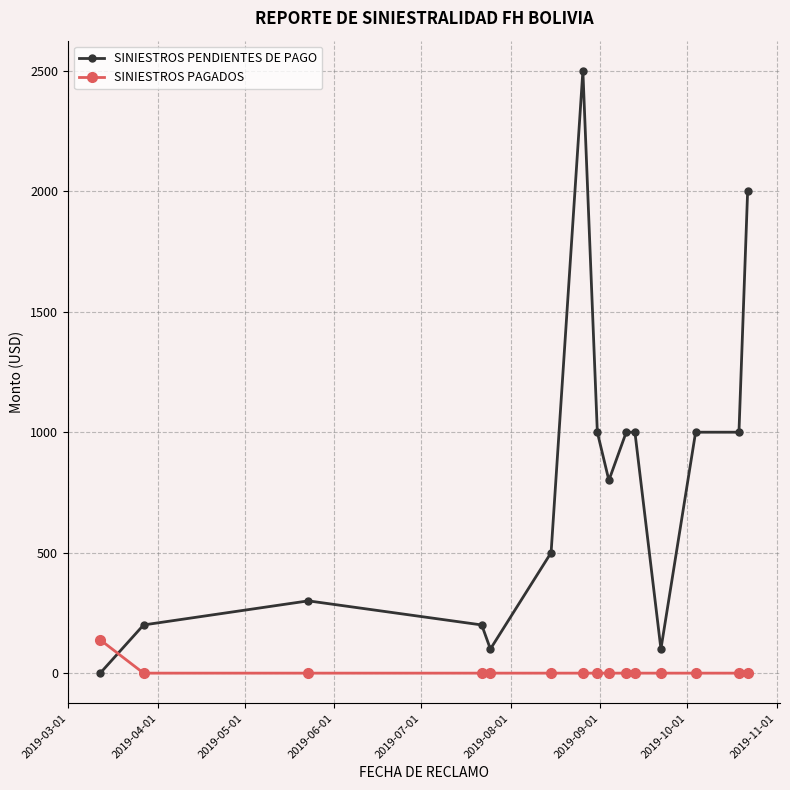

Count the number of data series in this chart.

2